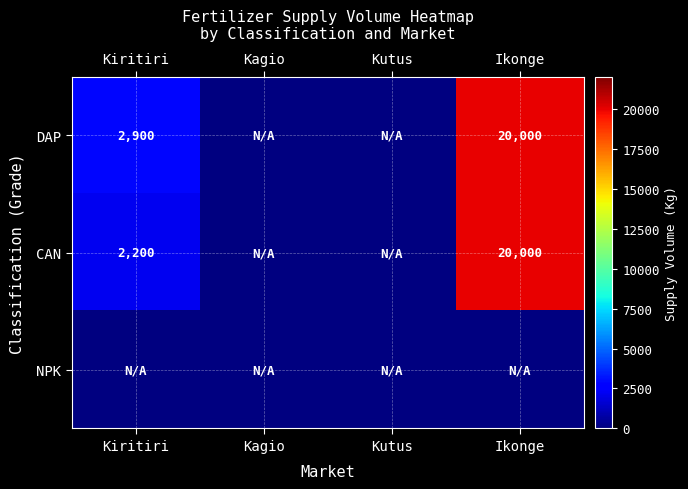

The DAP series shows 27573 at Ikonge. True or false?

False